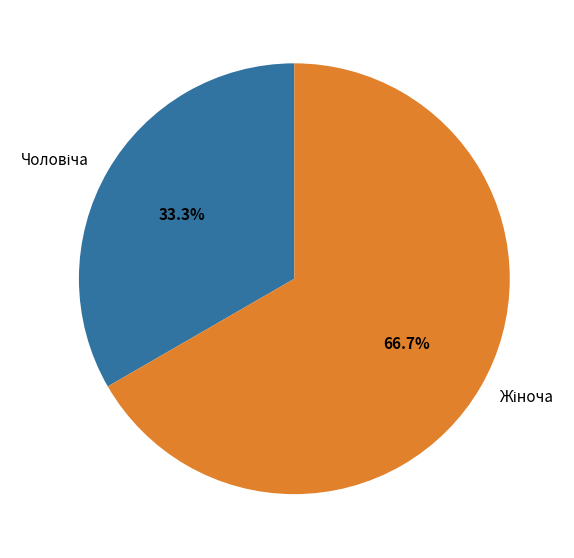

Is there a majority slice in this chart?

Yes